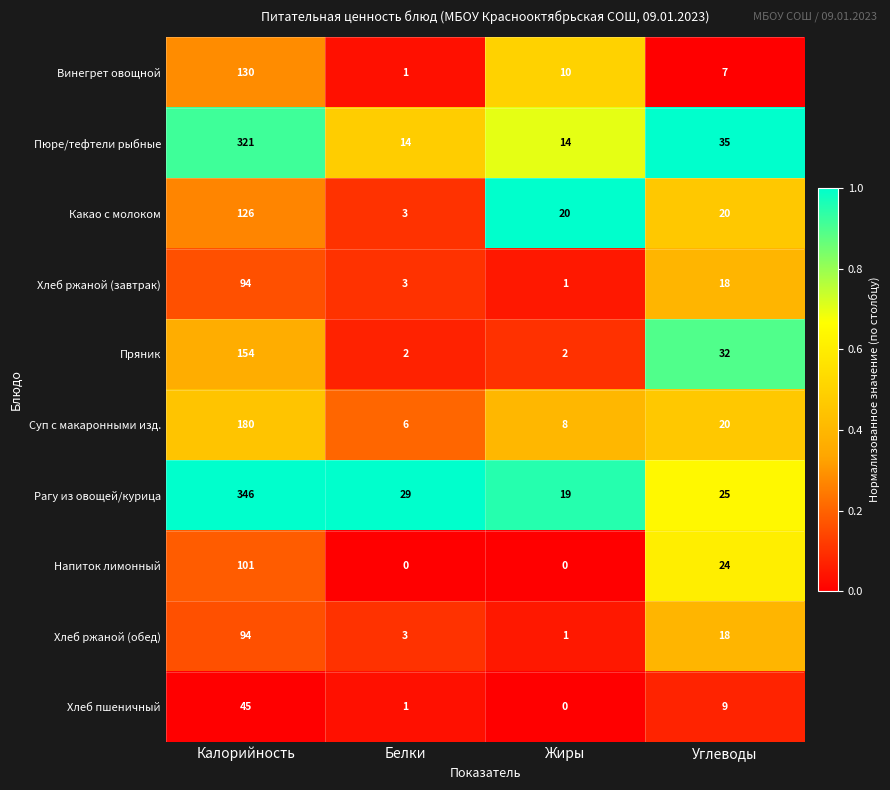

Which series has the widest spread of values?

Рагу из овощей/курица